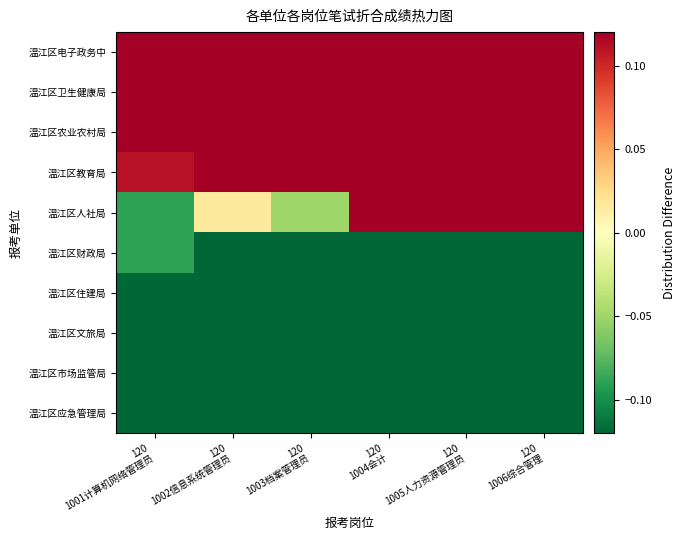

Reading left to right, extract all data points from this chart.

温江区电子政务中: 120
1001计算机网络管理员=2.2	120
1002信息系统管理员=4.2	120
1003档案管理员=3.8	120
1004会计=4.0	120
1005人力资源管理员=4.0	120
1006综合管理=3.8
温江区卫生健康局: 120
1001计算机网络管理员=1.5	120
1002信息系统管理员=2.6	120
1003档案管理员=2.6	120
1004会计=2.8	120
1005人力资源管理员=2.8	120
1006综合管理=2.7
温江区农业农村局: 120
1001计算机网络管理员=1.2	120
1002信息系统管理员=1.9	120
1003档案管理员=2.2	120
1004会计=2.1	120
1005人力资源管理员=2.1	120
1006综合管理=2.0
温江区教育局: 120
1001计算机网络管理员=0.1	120
1002信息系统管理员=0.7	120
1003档案管理员=1.1	120
1004会计=0.9	120
1005人力资源管理员=0.9	120
1006综合管理=0.9
温江区人社局: 120
1001计算机网络管理员=-0.1	120
1002信息系统管理员=0.0	120
1003档案管理员=-0.1	120
1004会计=0.2	120
1005人力资源管理员=0.2	120
1006综合管理=0.2
温江区财政局: 120
1001计算机网络管理员=-0.1	120
1002信息系统管理员=-0.7	120
1003档案管理员=-0.8	120
1004会计=-0.5	120
1005人力资源管理员=-0.6	120
1006综合管理=-0.5
温江区住建局: 120
1001计算机网络管理员=-0.8	120
1002信息系统管理员=-1.1	120
1003档案管理员=-1.5	120
1004会计=-1.4	120
1005人力资源管理员=-1.4	120
1006综合管理=-1.3
温江区文旅局: 120
1001计算机网络管理员=-0.9	120
1002信息系统管理员=-2.0	120
1003档案管理员=-1.9	120
1004会计=-2.0	120
1005人力资源管理员=-2.0	120
1006综合管理=-1.9
温江区市场监管局: 120
1001计算机网络管理员=-1.4	120
1002信息系统管理员=-2.5	120
1003档案管理员=-2.6	120
1004会计=-2.6	120
1005人力资源管理员=-2.7	120
1006综合管理=-2.6
温江区应急管理局: 120
1001计算机网络管理员=-1.7	120
1002信息系统管理员=-3.1	120
1003档案管理员=-3.1	120
1004会计=-3.4	120
1005人力资源管理员=-3.4	120
1006综合管理=-3.3